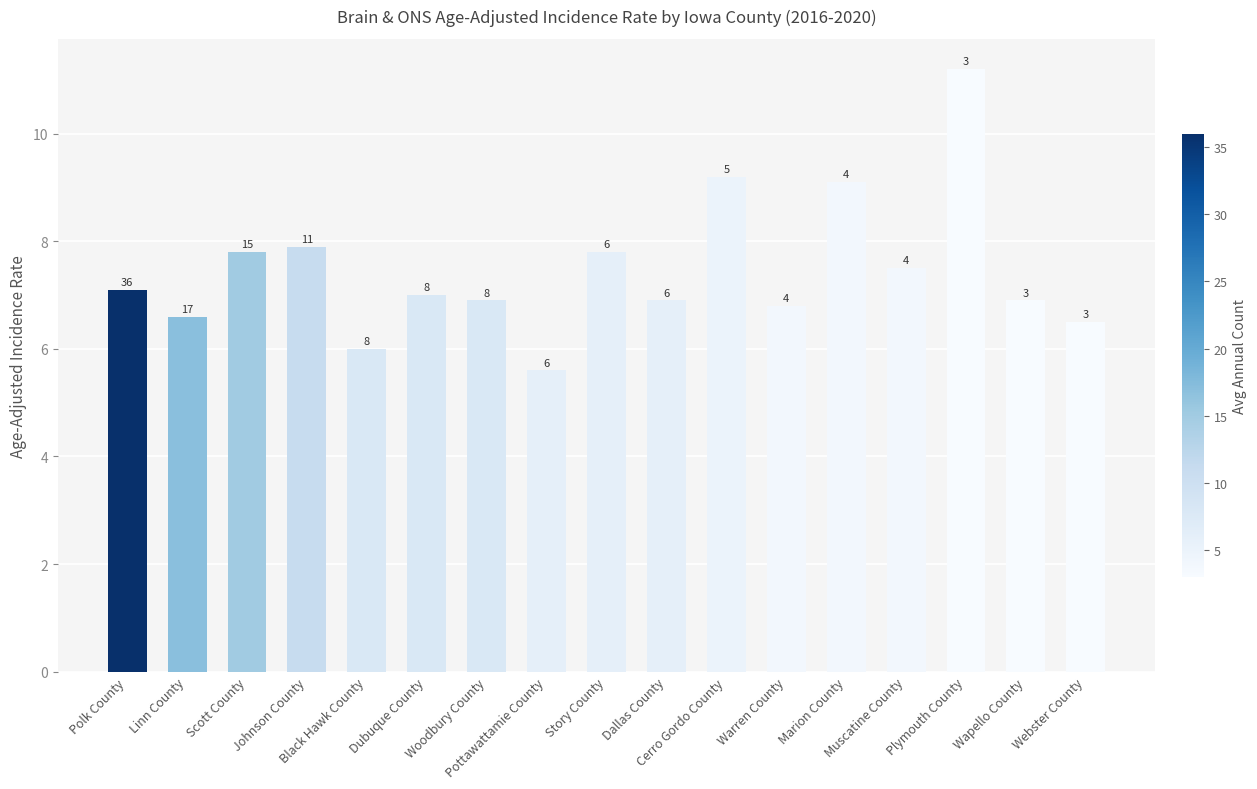

What is the sum of all values?

126.8